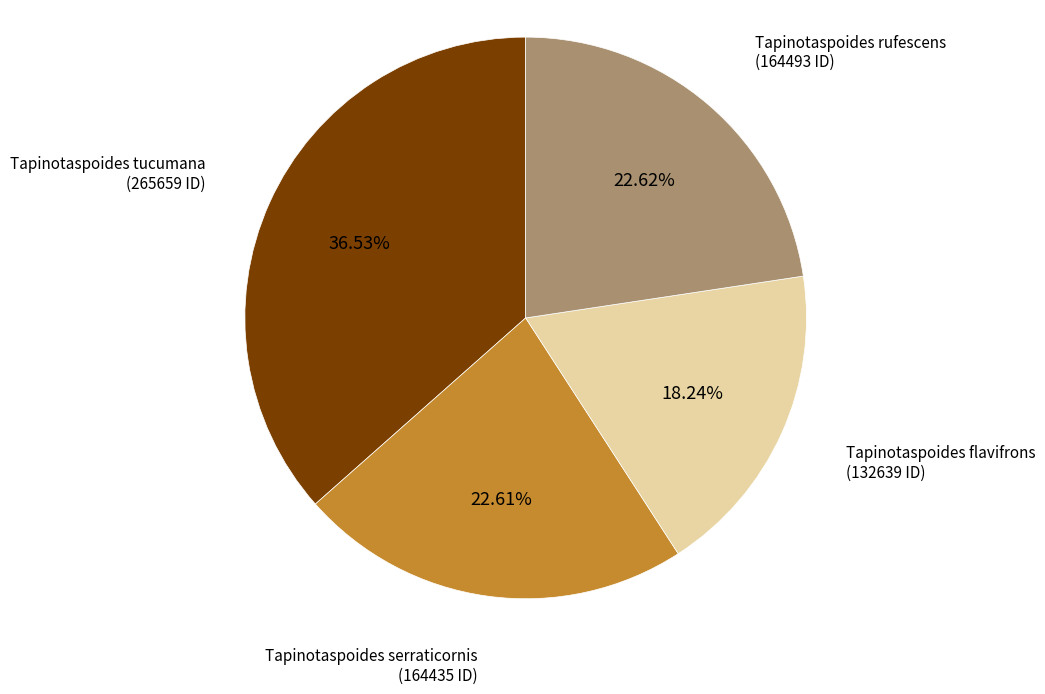

Is there a majority slice in this chart?

No